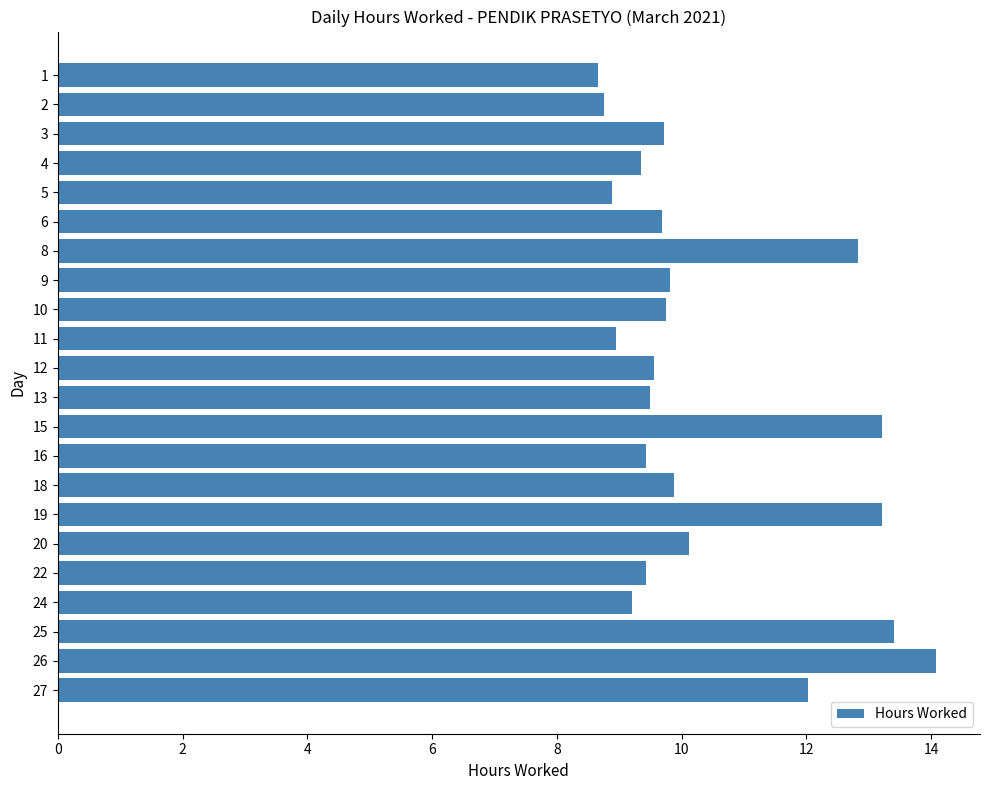

What is the value of the 9th bar from the top?

9.8